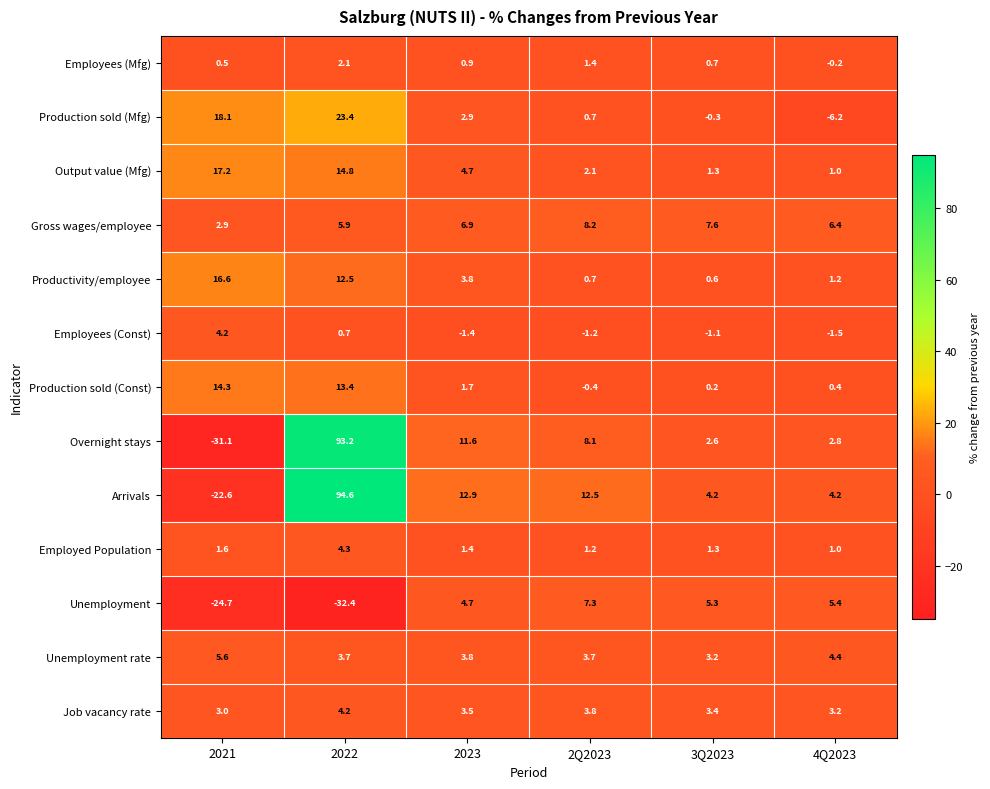

The value of Employees (Const) at 2021 is 4.2. True or false?

True